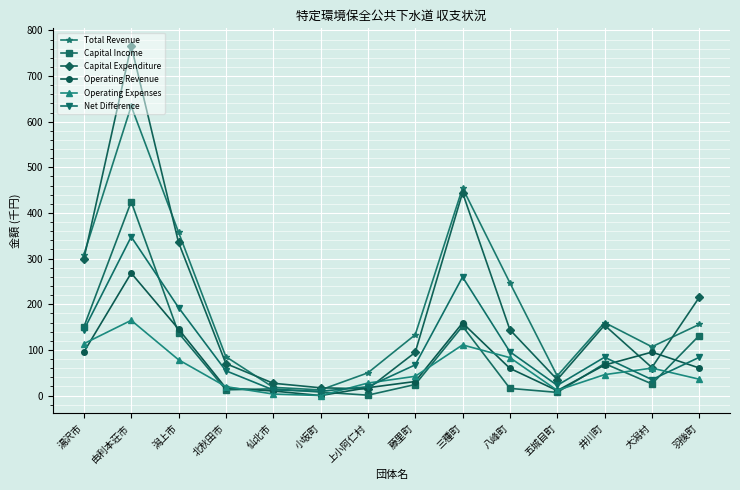

What is the maximum value shown in the chart?

766.2